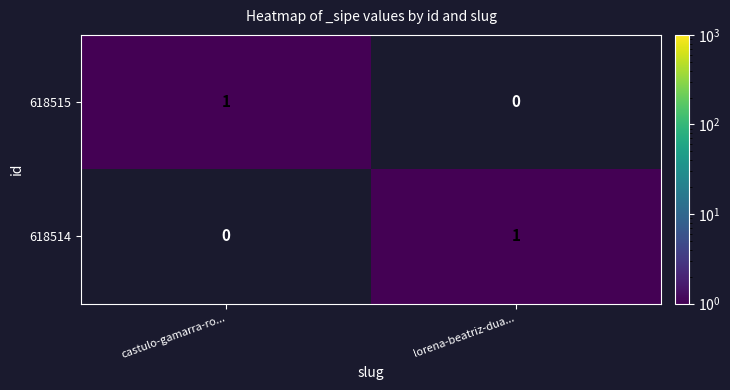

Is the value of 618515 at castulo-gamarra-ro... greater than the value of 618514 at castulo-gamarra-ro...?

Yes